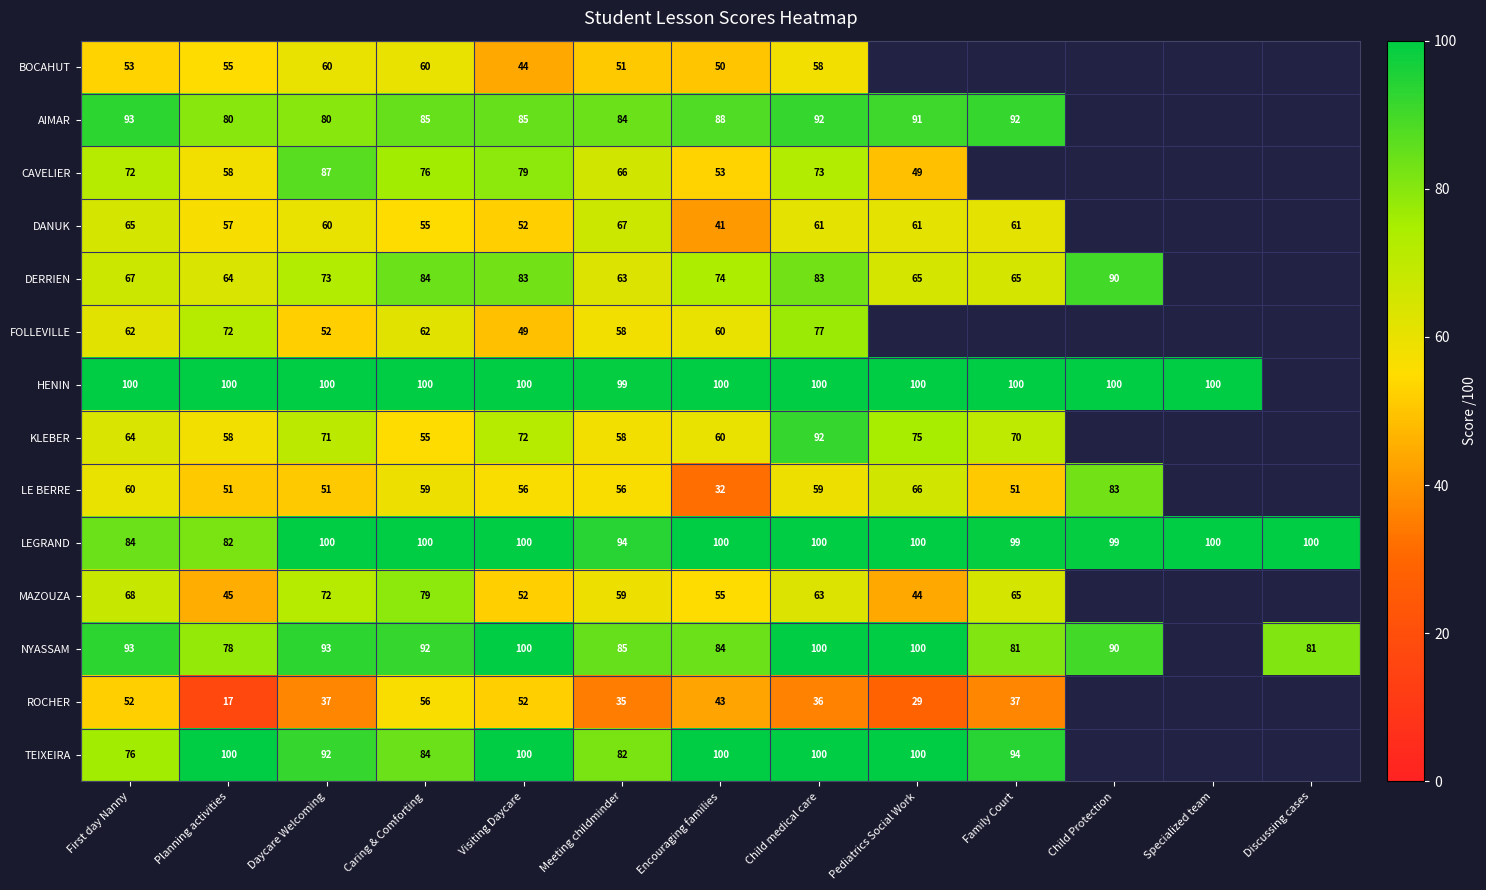

Is the value of DERRIEN at Planning activities greater than the value of DANUK at Meeting childminder?

No